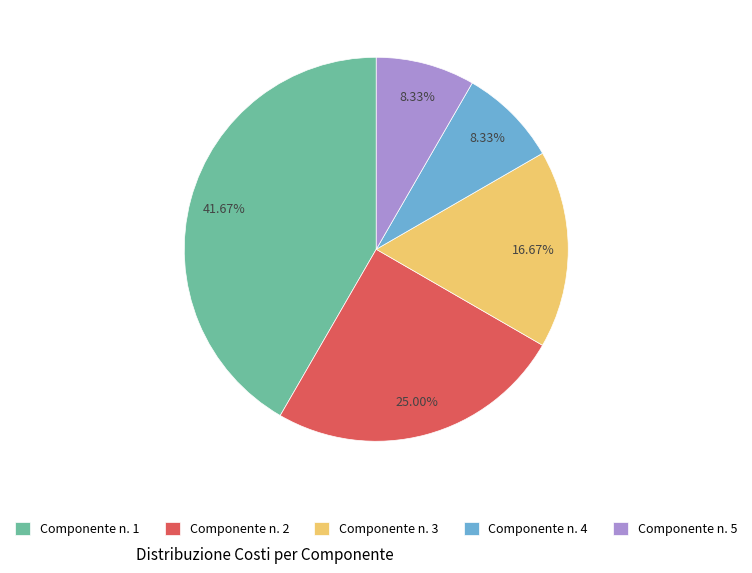

To the nearest percent, what is the combined percentage of Componente n. 4 and Componente n. 2?

33%